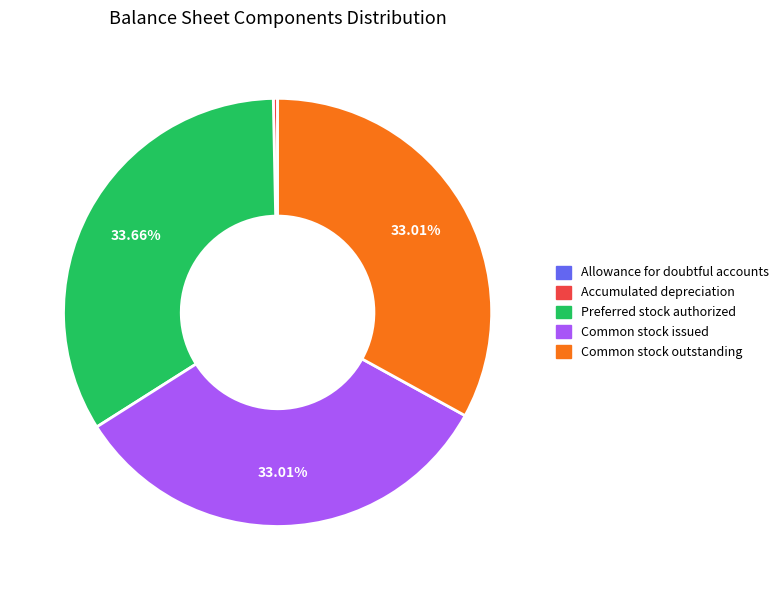

Is there any slice that represents more than half of the pie?

No